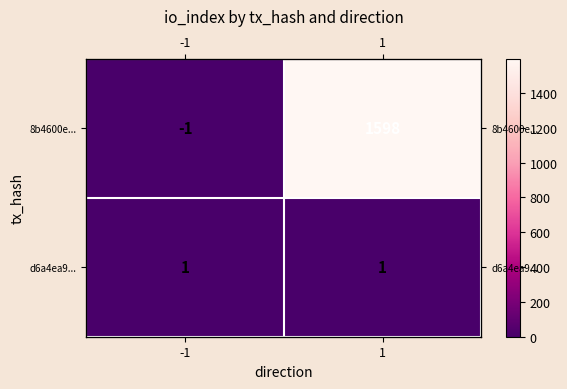

Is the value of d6a4ea9... at 1 greater than the value of 8b4600e... at 1?

No